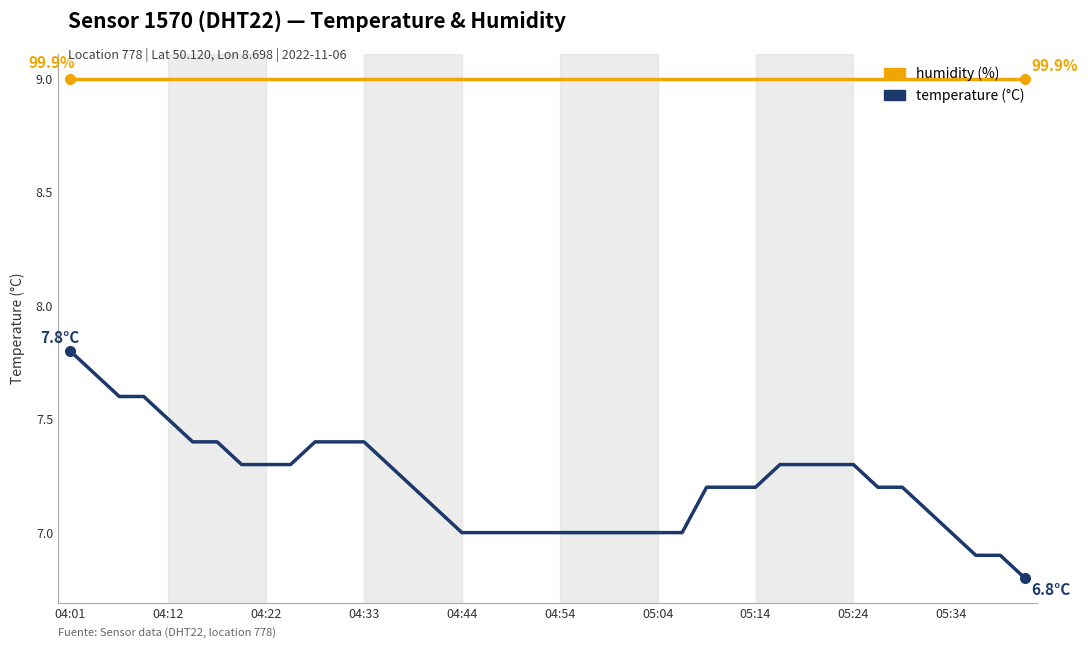

What is the maximum value shown in the chart?

9.0